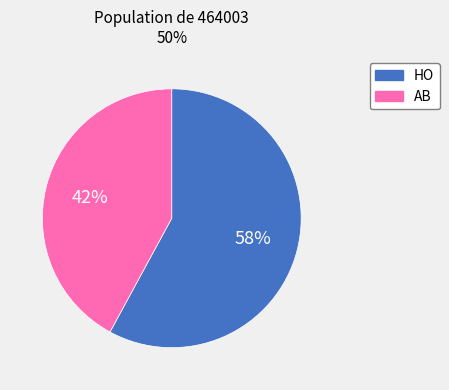

Which has a higher value, HO or AB?

HO